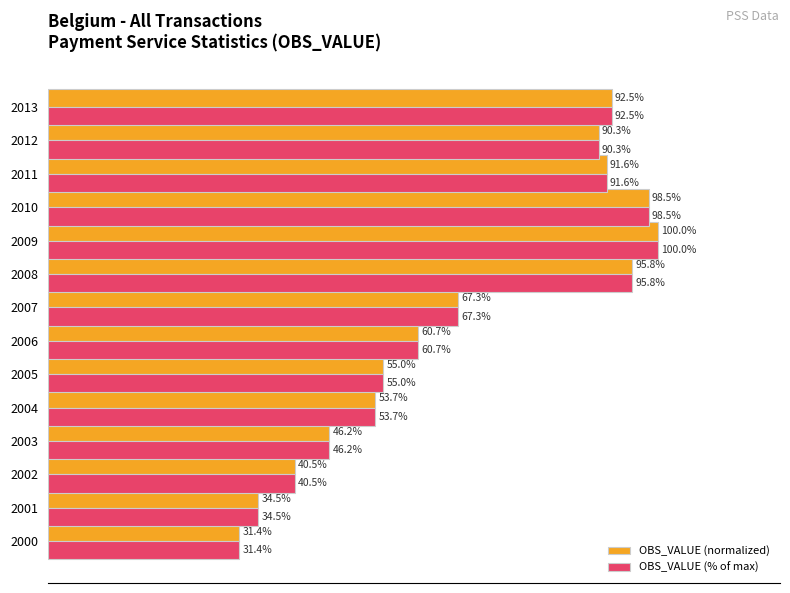

List the labels in order of OBS_VALUE (normalized) value, smallest first.

2000, 2001, 2002, 2003, 2004, 2005, 2006, 2007, 2012, 2011, 2013, 2008, 2010, 2009